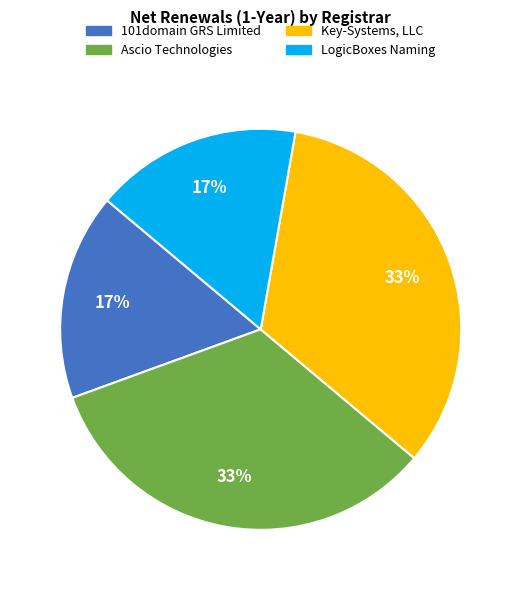

What is the ratio of the value at 101domain GRS Limited to the value at Key-Systems, LLC?

0.5